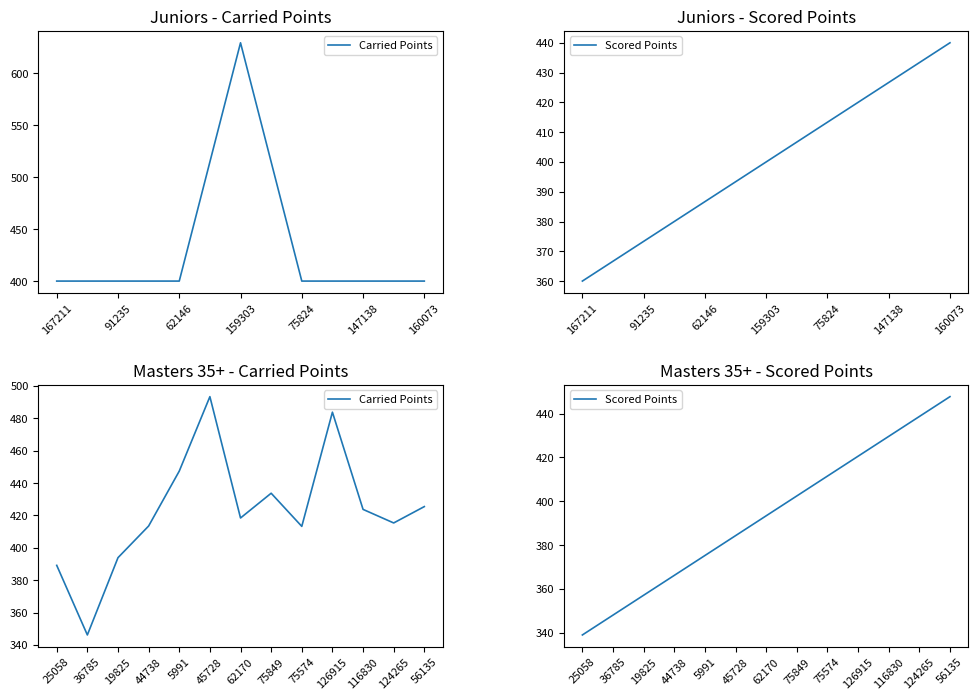

Rank the series at 25058 from highest to lowest value.

Carried Points, Scored Points